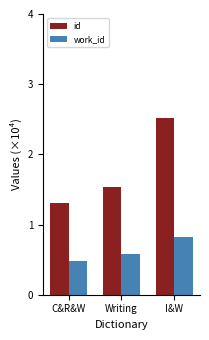

At how many categories does at least one series exceed 0?

3